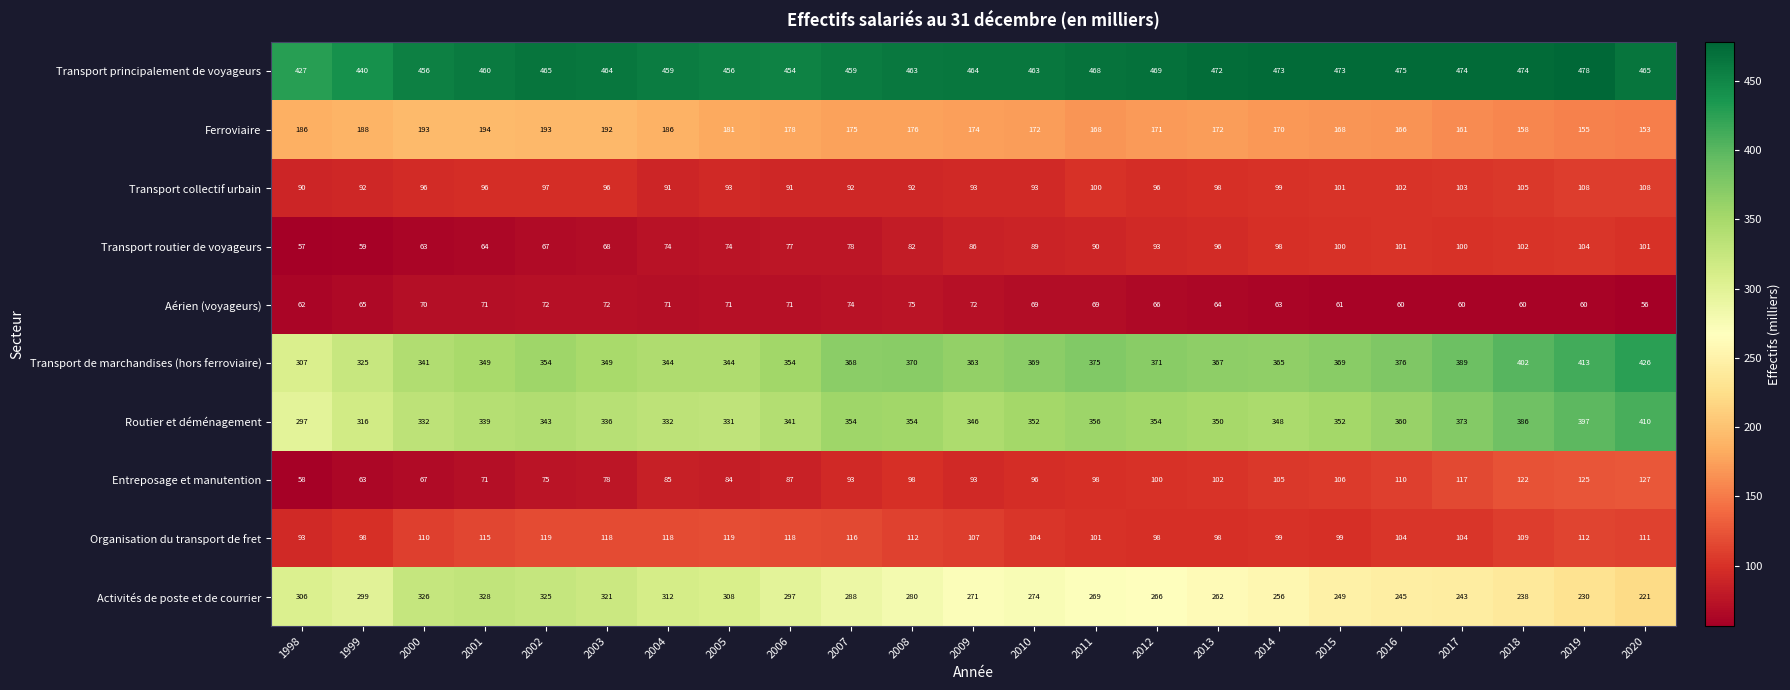

Which series has the largest total across all categories?

Transport principalement de voyageurs